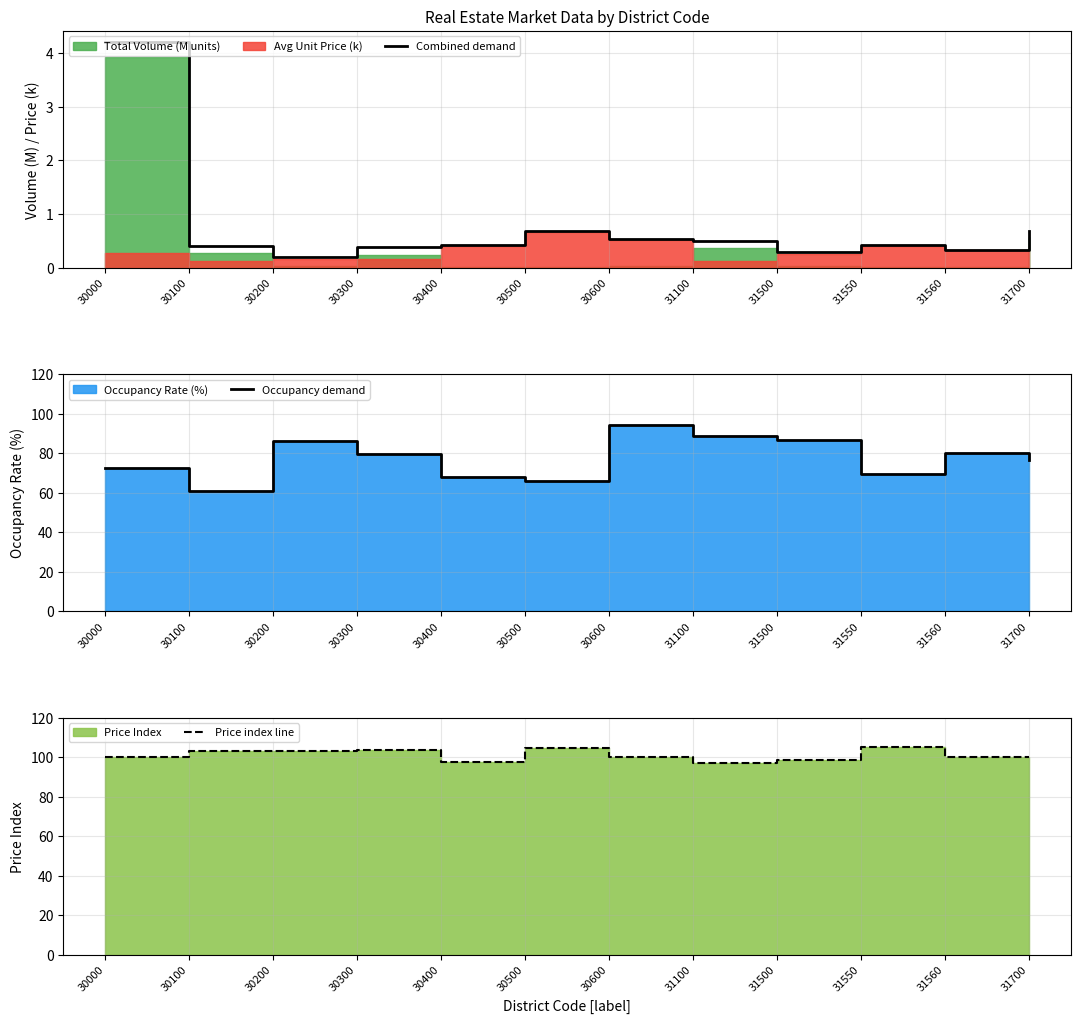

Where is the first local maximum for Occupancy demand?

30200